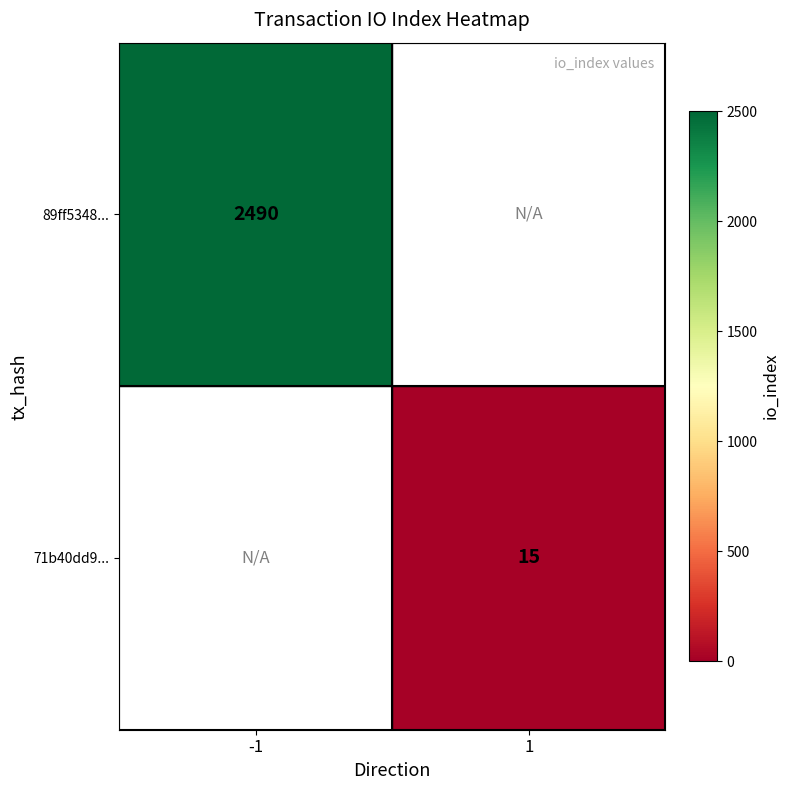

At how many categories does at least one series exceed 1342?

1